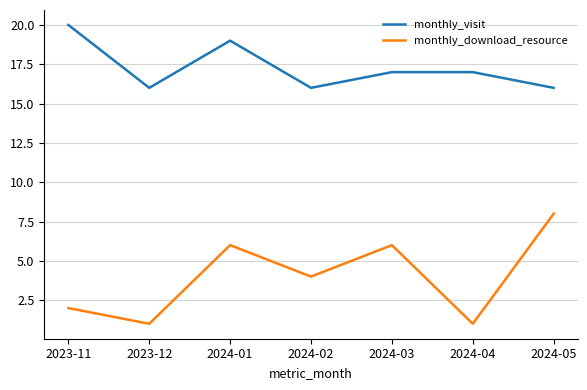

True or false: monthly_download_resource and monthly_visit intersect in this chart.

False